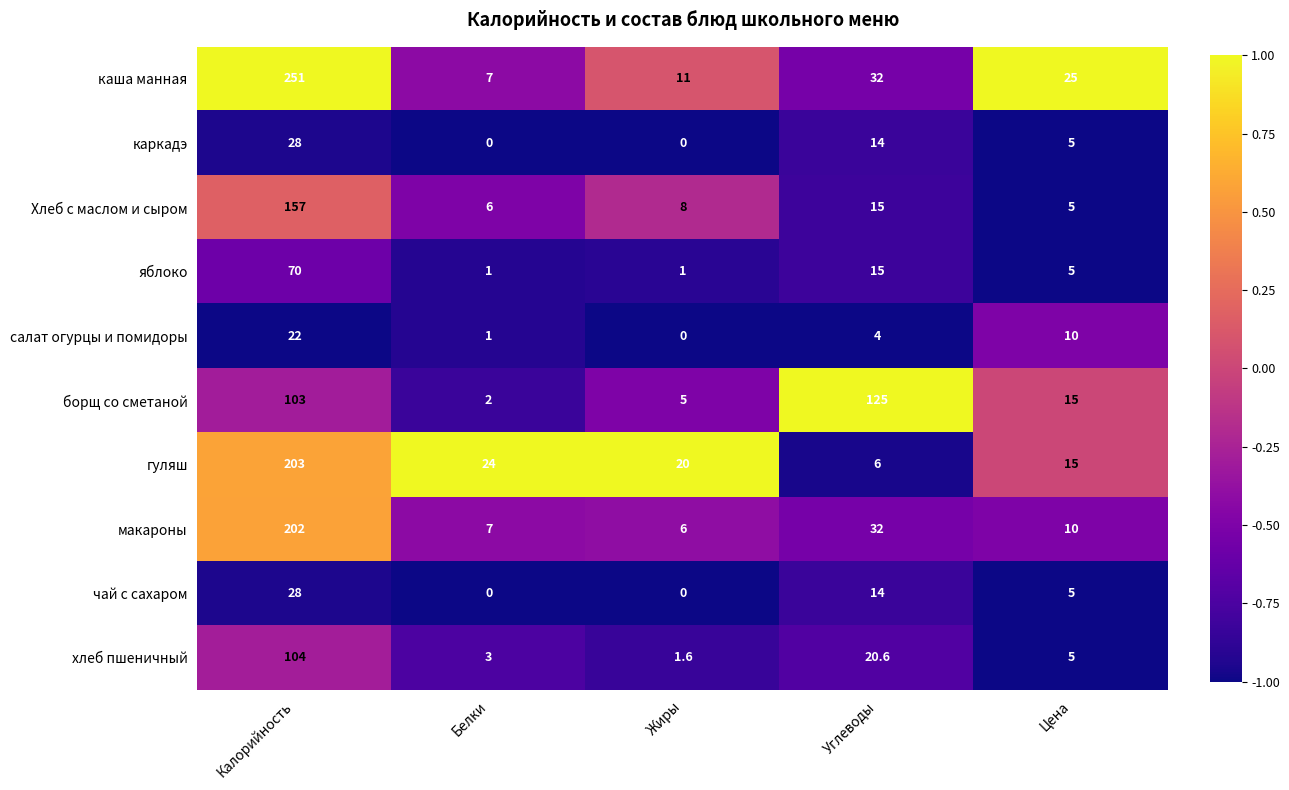

What is the maximum value for салат огурцы и помидоры?

22.0